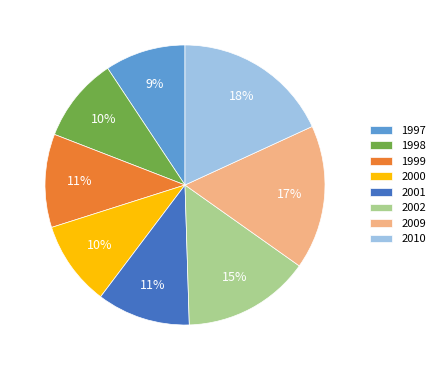

To the nearest percent, what is the average slice percentage?

12%